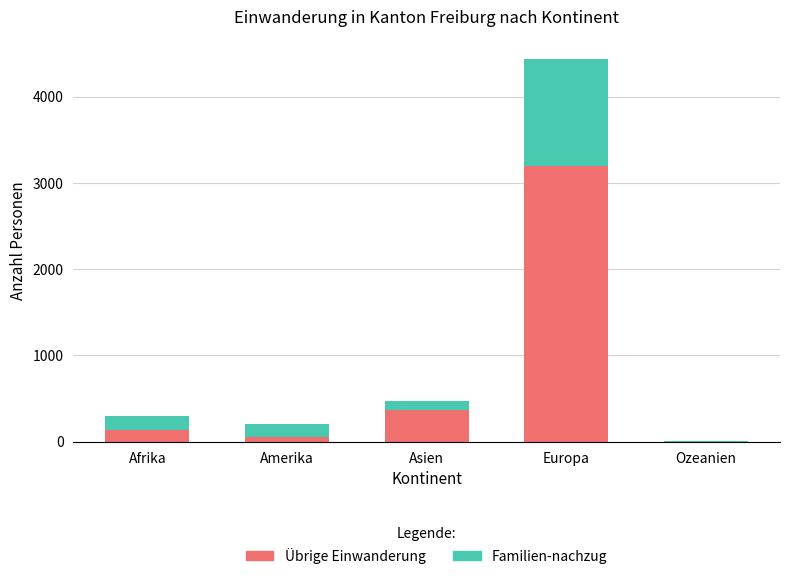

True or false: Übrige Einwanderung has a value of 362 at Asien.

True